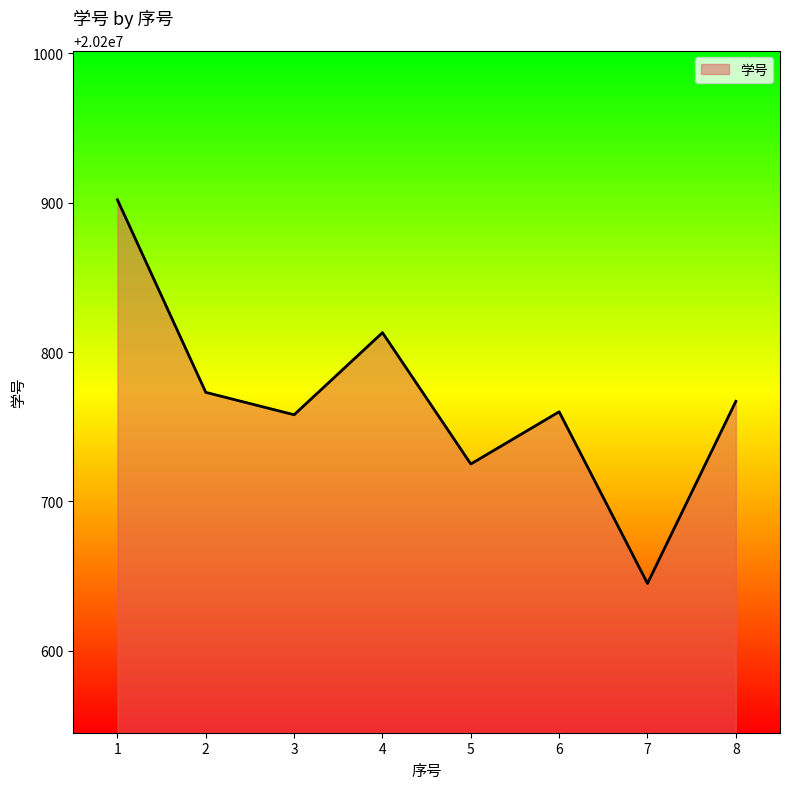

Where does the data first go above 20200767?

1